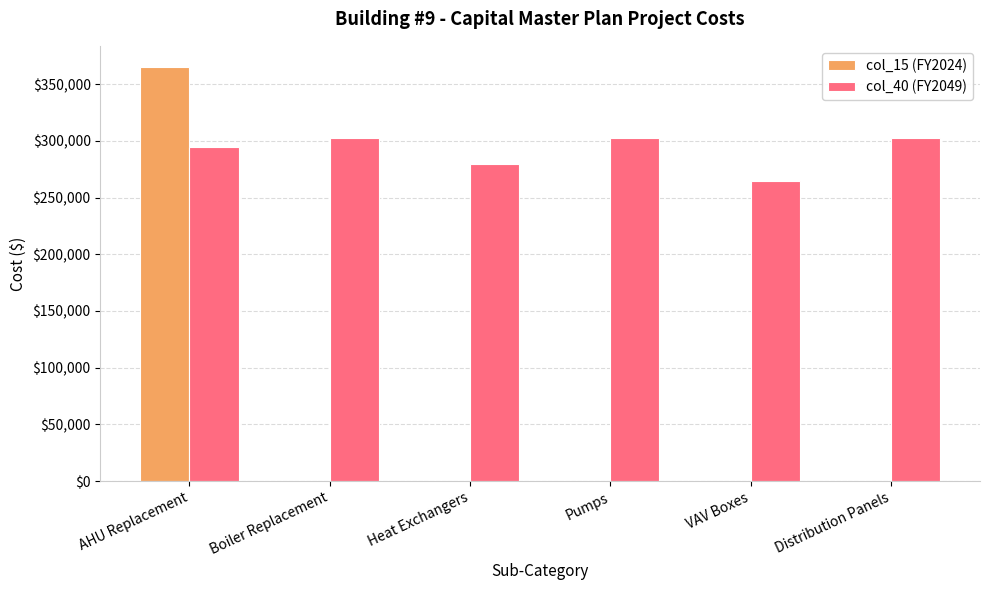

Does the chart contain stacked bars?

No